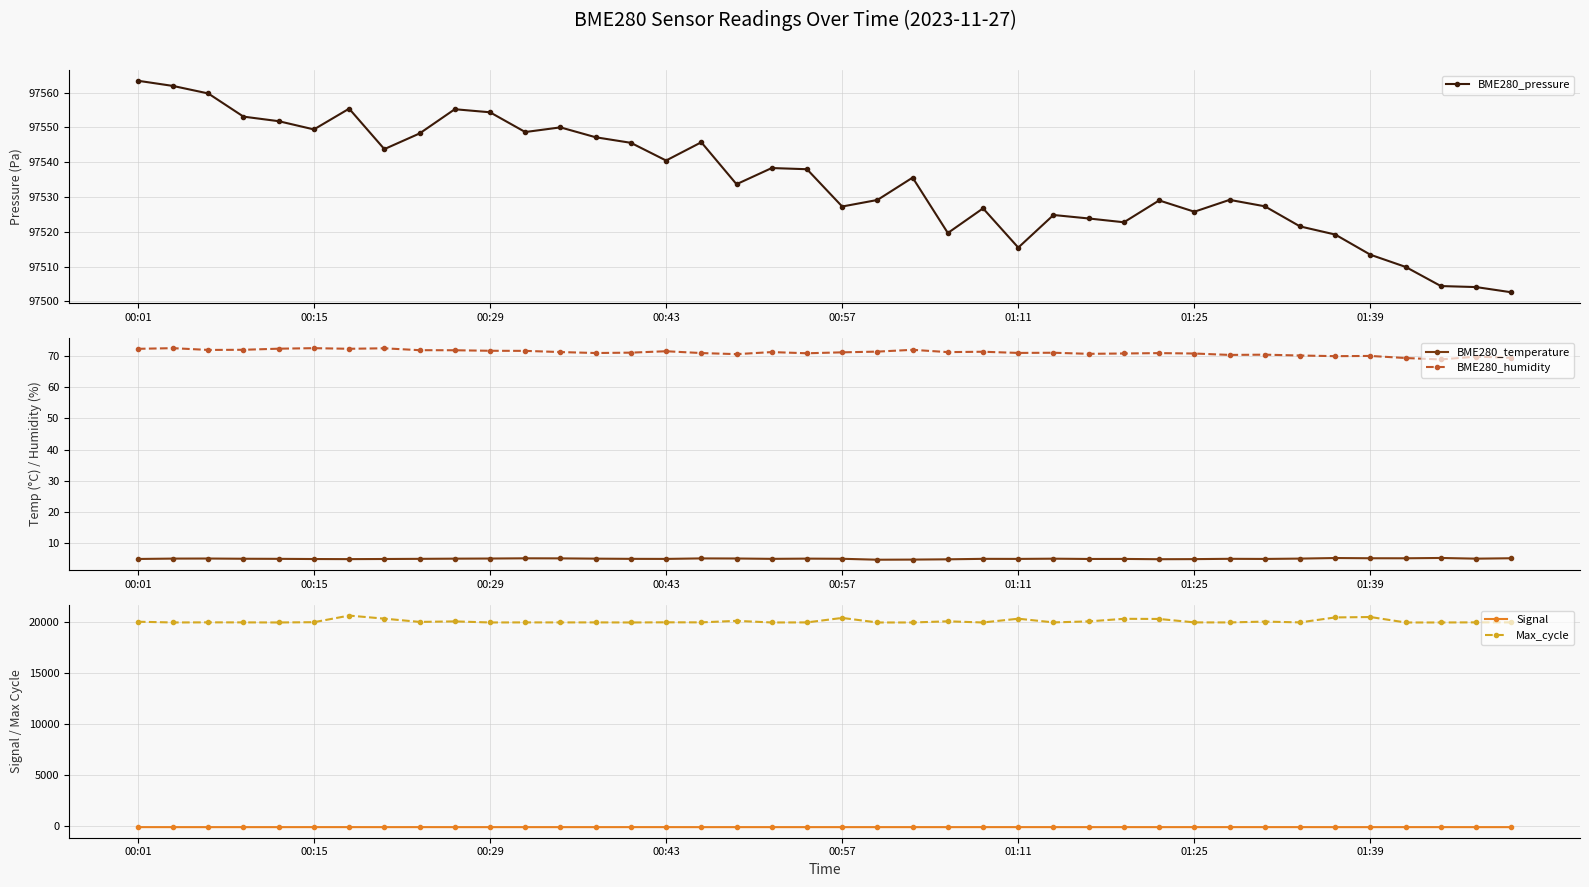

Rank the series by their maximum value, from lowest to highest.

Signal, BME280_temperature, BME280_humidity, Max_cycle, BME280_pressure